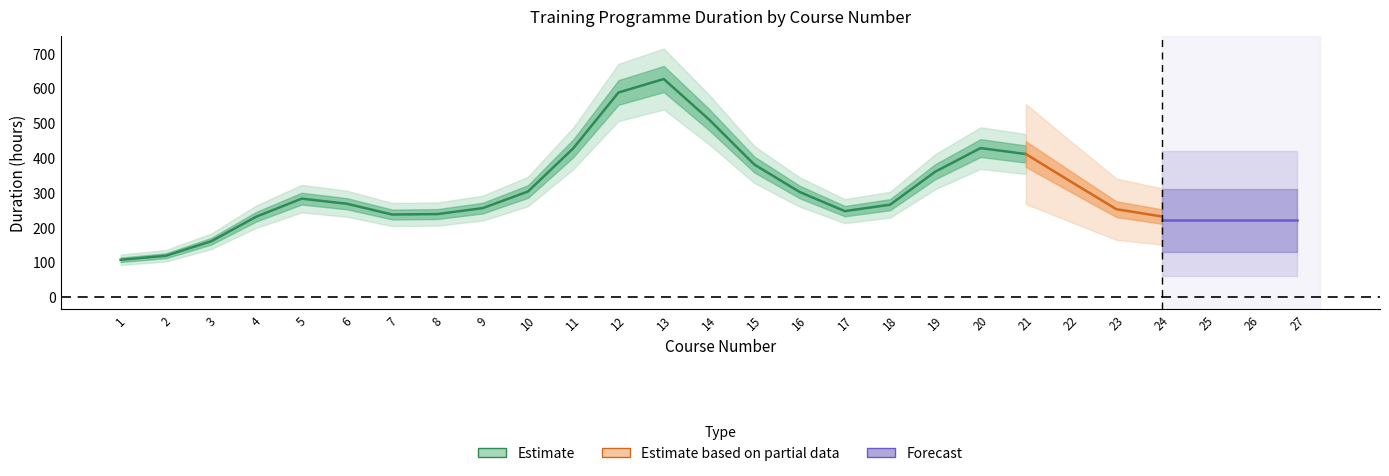

How many data points does each series have?

27